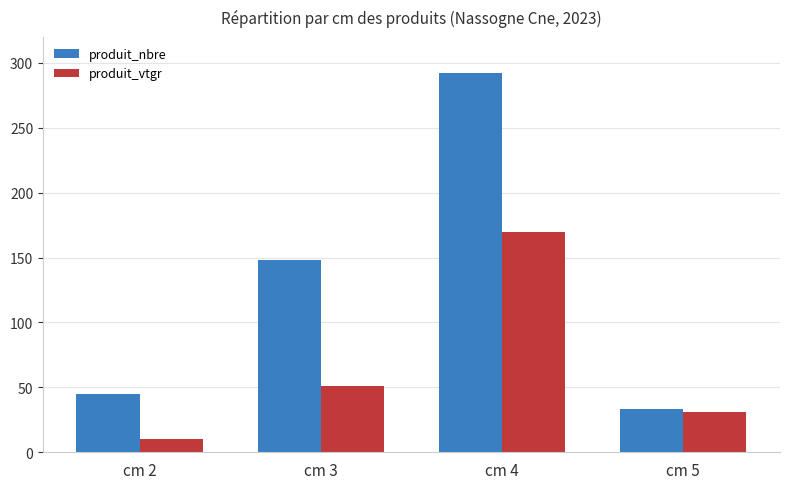

How many values in the produit_vtgr series exceed 50?

2